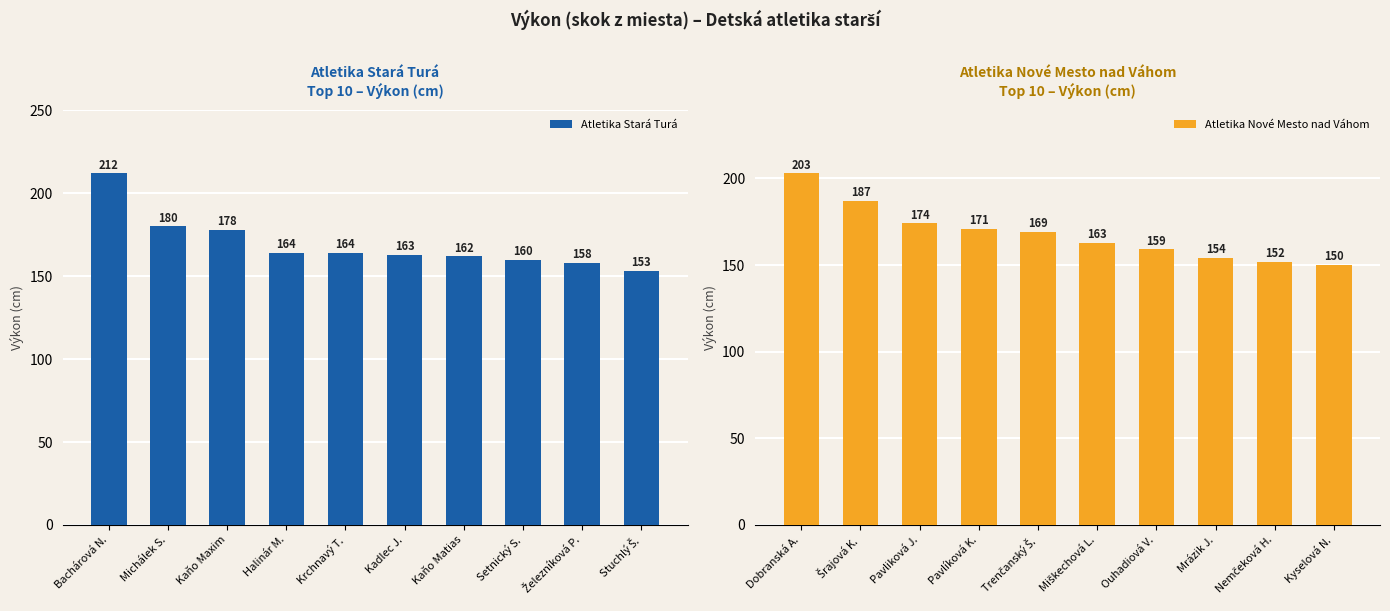

Is it true that Atletika Stará Turá equals 217 at Setnický S.?

False